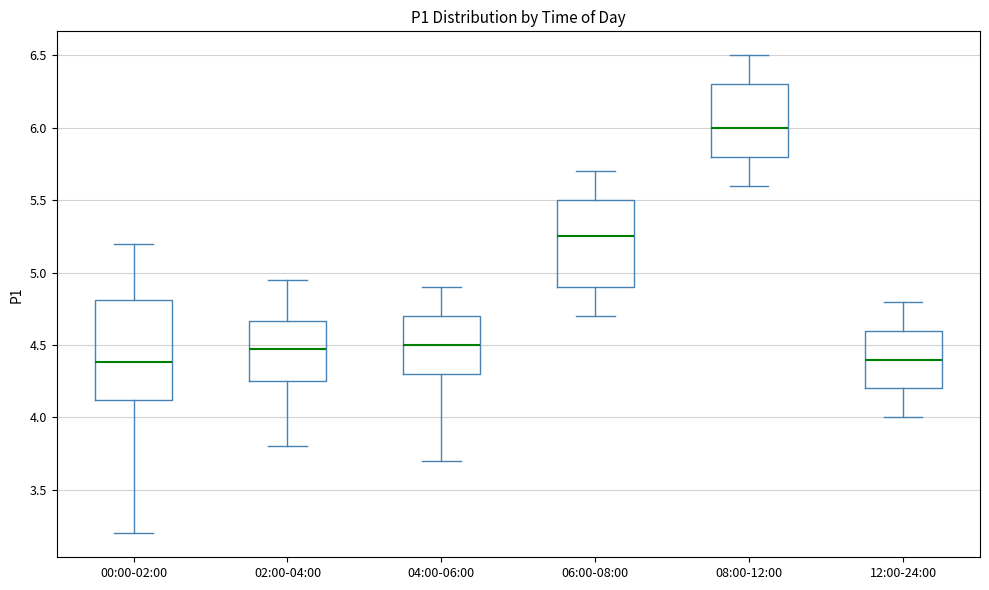

Reading left to right, read every box against the y-axis: the position of its median line, the range the box covers, and the ends of its whiskers. The values are not printed on the chart, so give them approximately, as read against the axis.

00:00-02:00: median 4.40, box 4.10 to 4.80, whiskers 3.20 to 5.20
02:00-04:00: median 4.50, box 4.25 to 4.65, whiskers 3.80 to 4.95
04:00-06:00: median 4.50, box 4.30 to 4.70, whiskers 3.70 to 4.90
06:00-08:00: median 5.25, box 4.90 to 5.50, whiskers 4.70 to 5.70
08:00-12:00: median 6.00, box 5.80 to 6.30, whiskers 5.60 to 6.50
12:00-24:00: median 4.40, box 4.20 to 4.60, whiskers 4.00 to 4.80